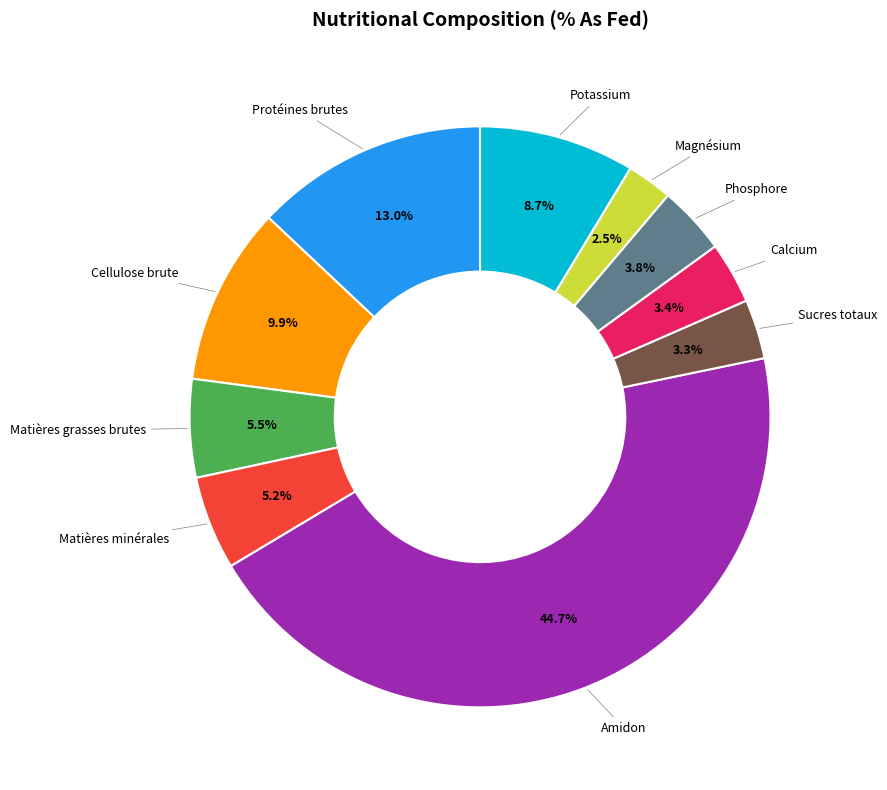

Count the number of slices in the pie.

10